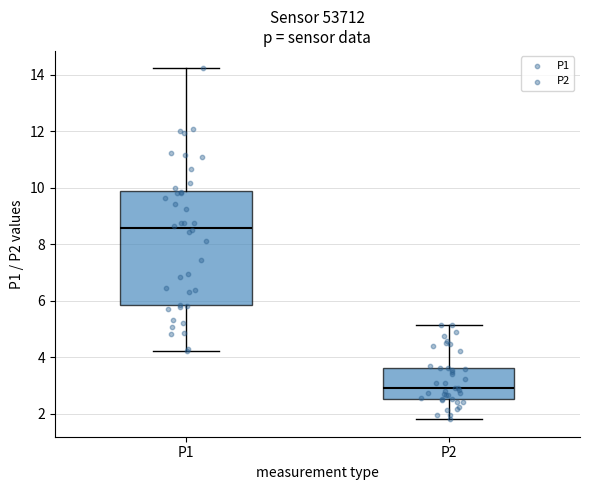

Where is the upper edge of the box for P2 on the y-axis? The values are not printed on the chart, so give them approximately, as read against the axis.

3.6